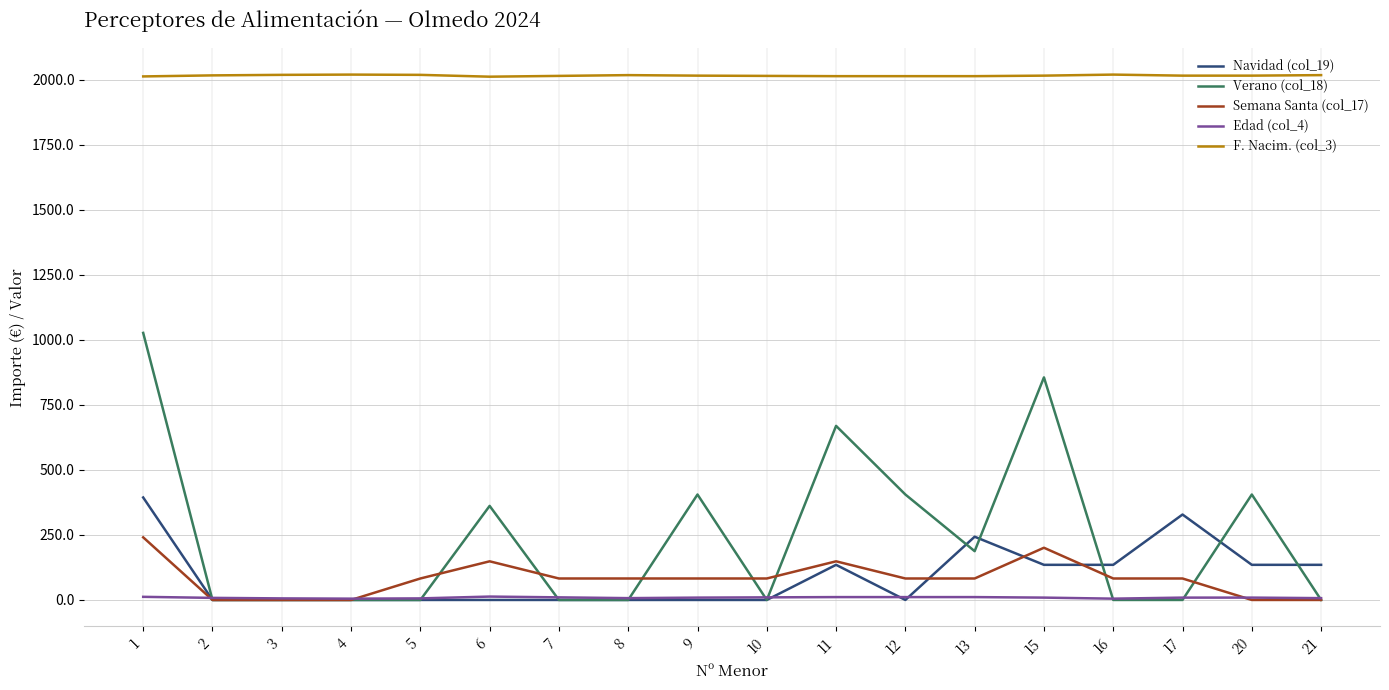

Which series has the widest spread of values?

Verano (col_18)